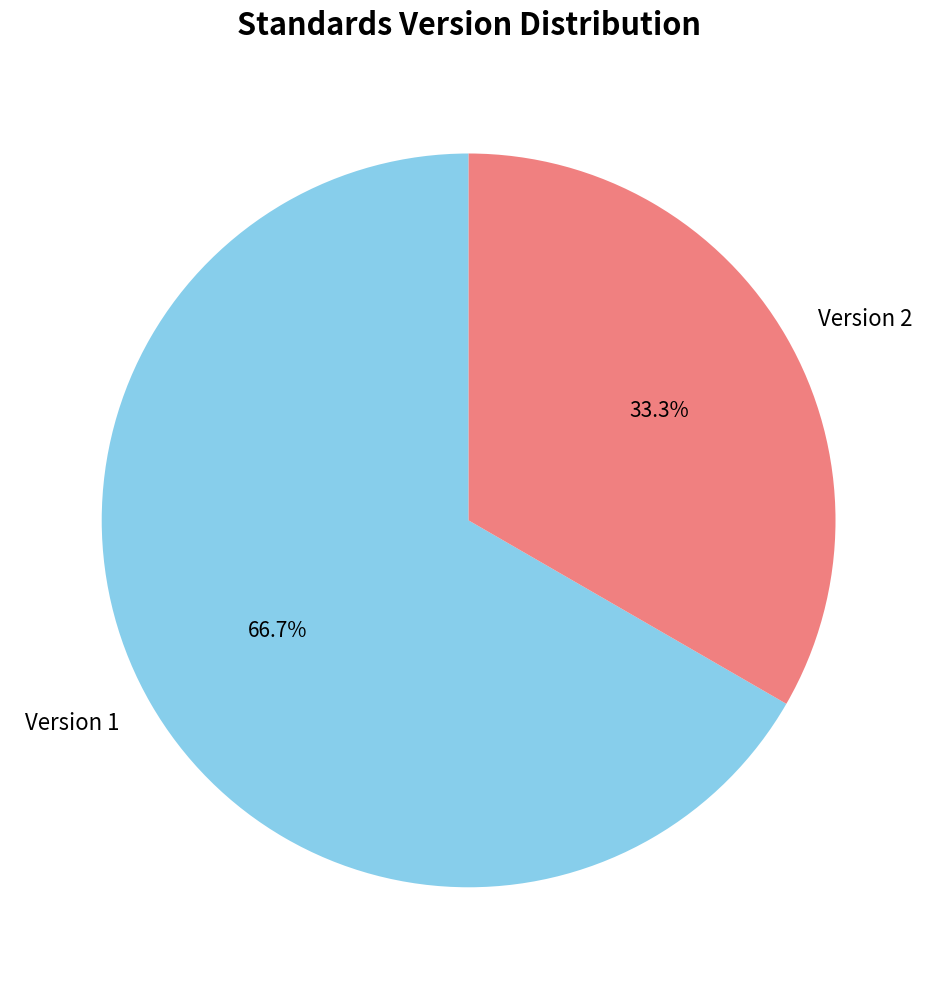

Combined, do Version 2 and Version 1 account for over 50%?

Yes